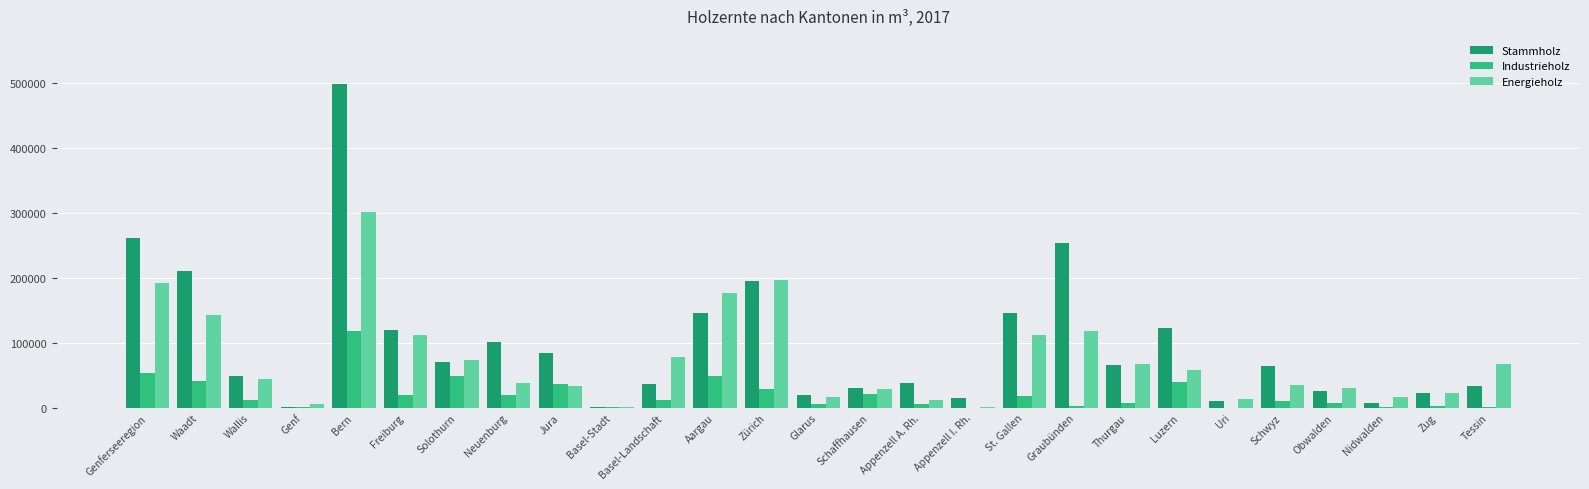

How many groups of bars are there?

27